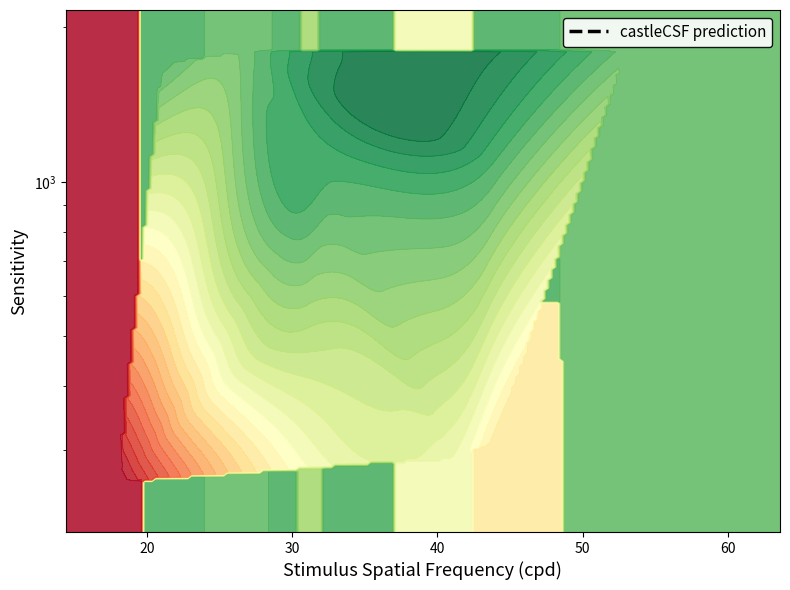

What is the smallest value displayed?

3739.5